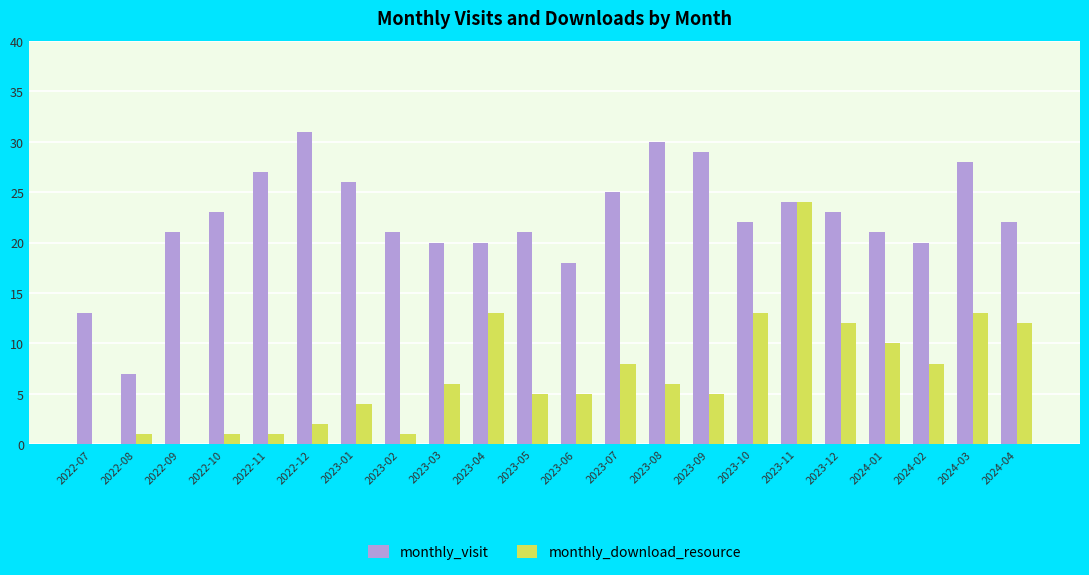

The monthly_download_resource series shows 6 at 2023-08. True or false?

True